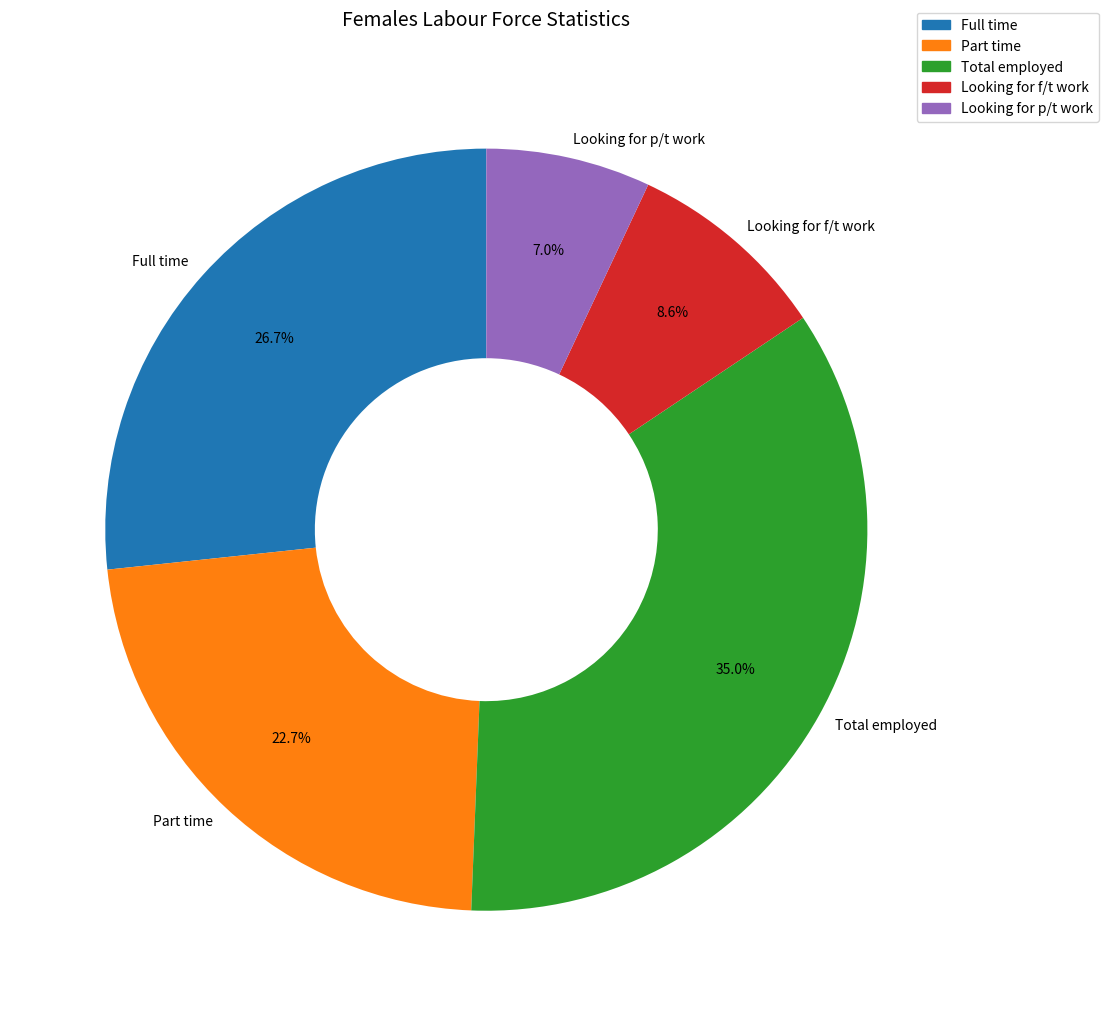

Is it true that Total employed is 21% of the pie?

False